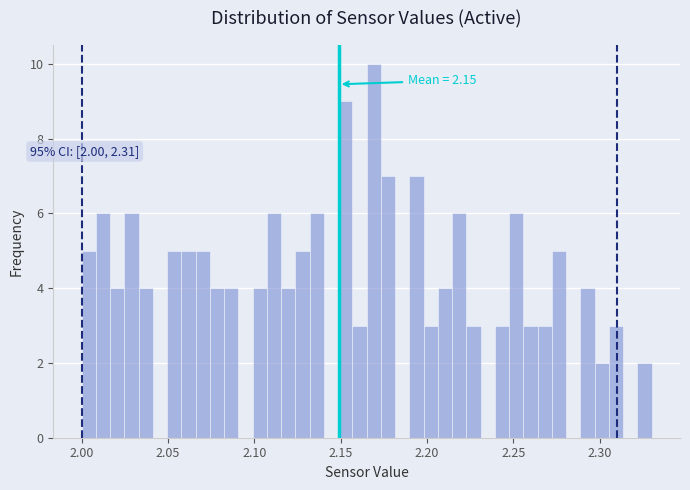

Read against the x-axis, roughly where is the centre of the tallest bar?

2.170